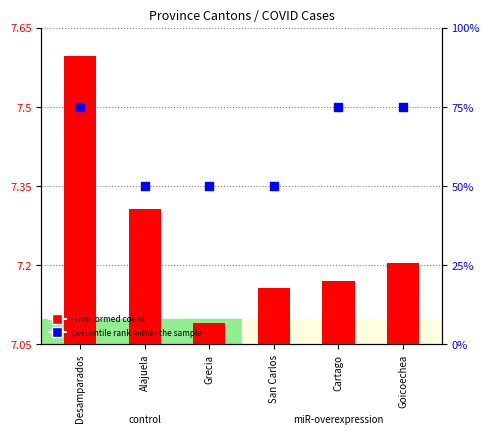

What is the total value across all series at Goicoechea?

183